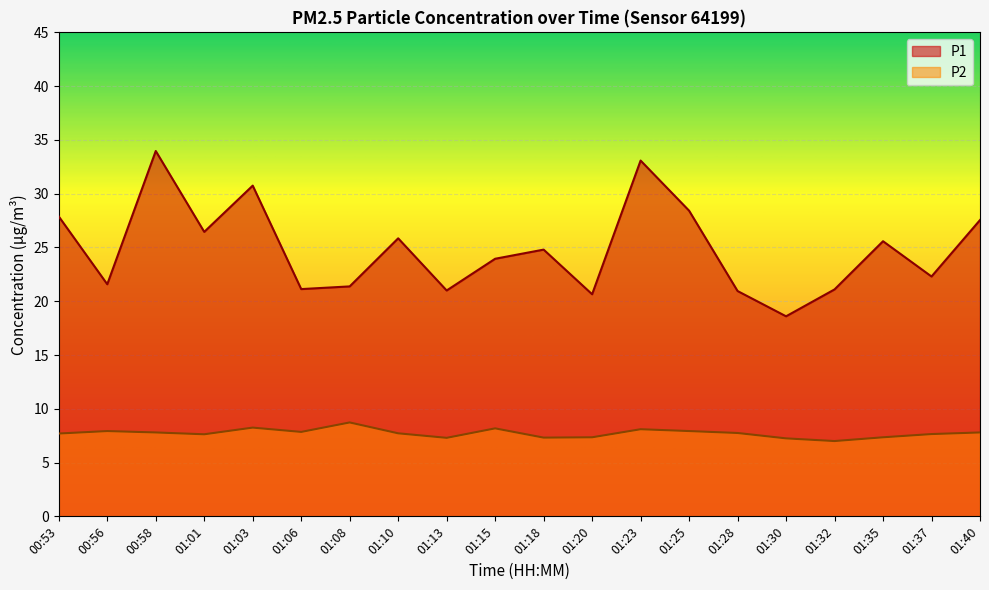

Does the chart display data point markers on the line(s)?

No